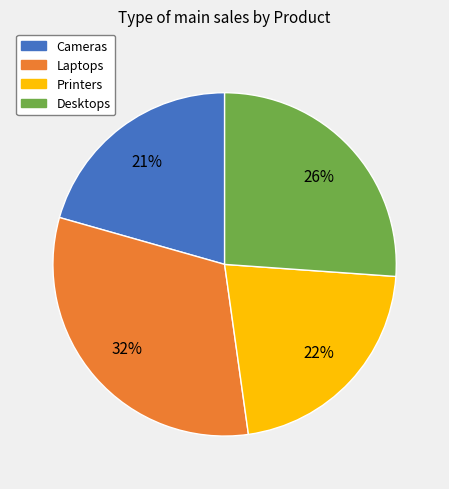

Does any single category account for the majority?

No